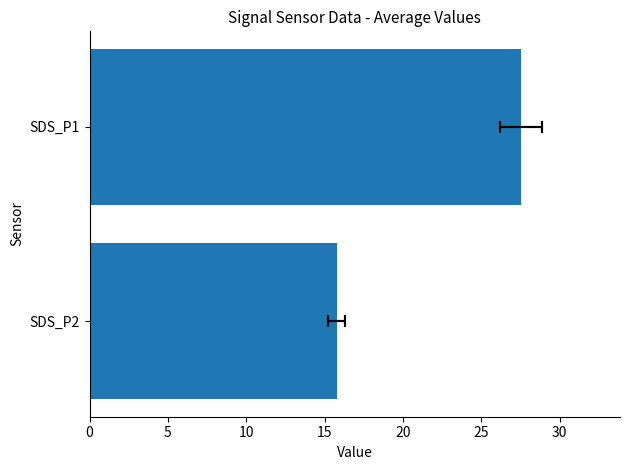

How many values are below 27?

1